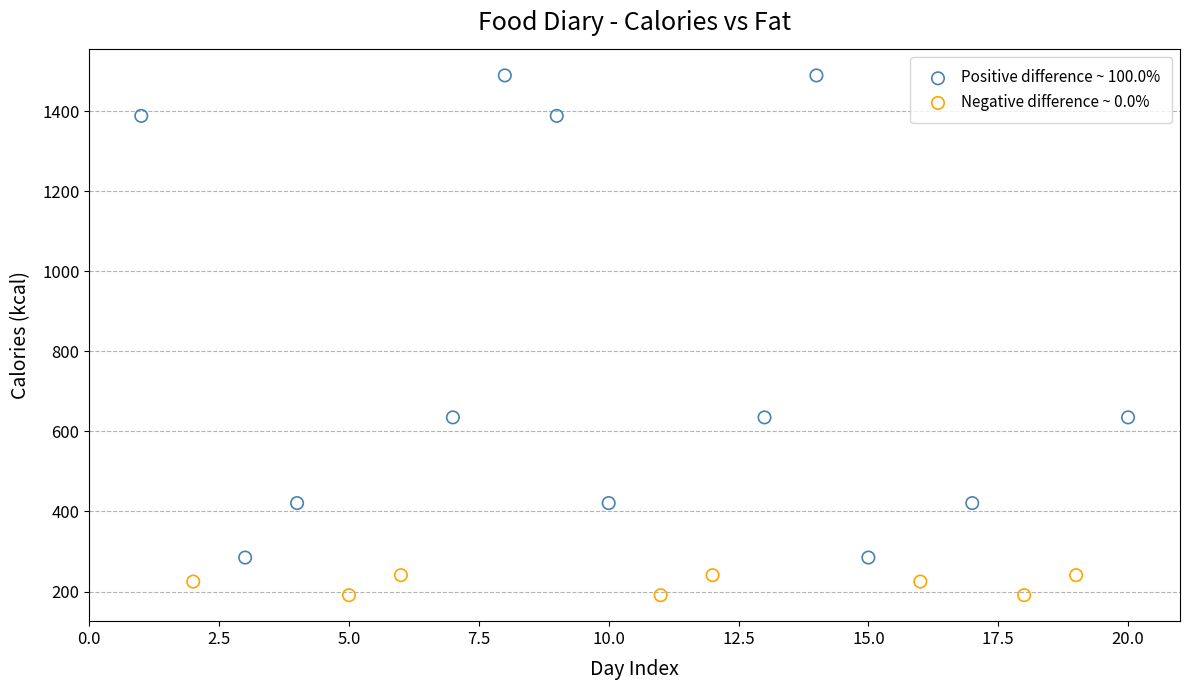

Which series has the widest spread of Y values?

Positive difference ~ 100.0%